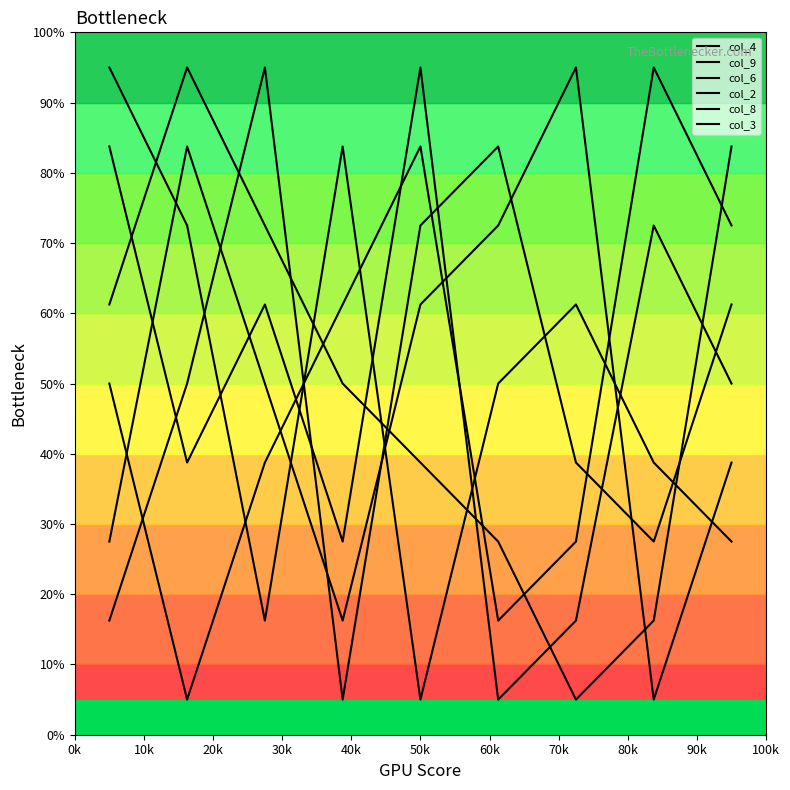

Is this an area chart (filled region under the line)?

No